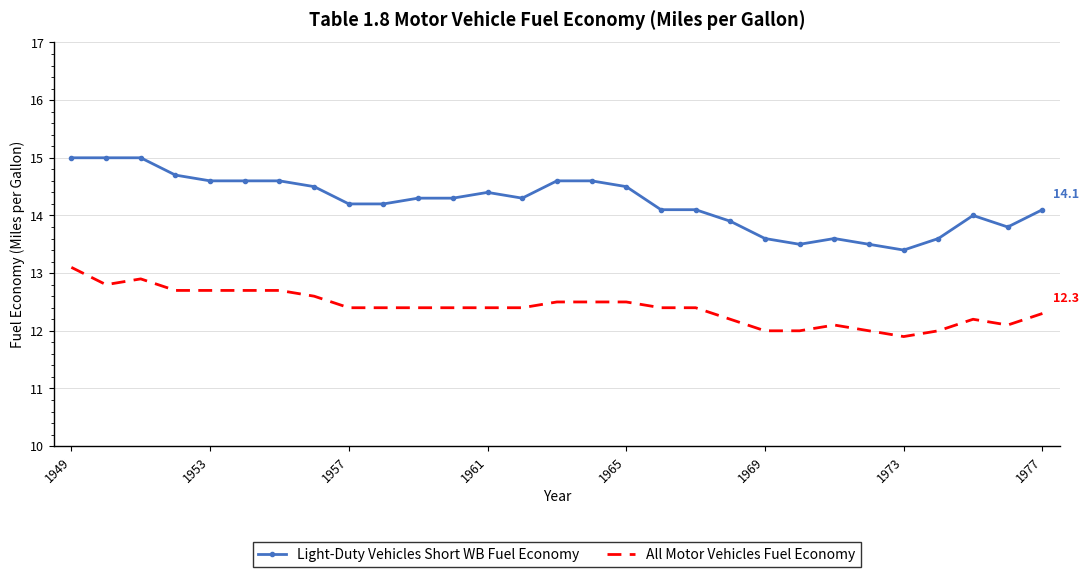

Which series has the largest total across all categories?

Light-Duty Vehicles Short WB Fuel Economy